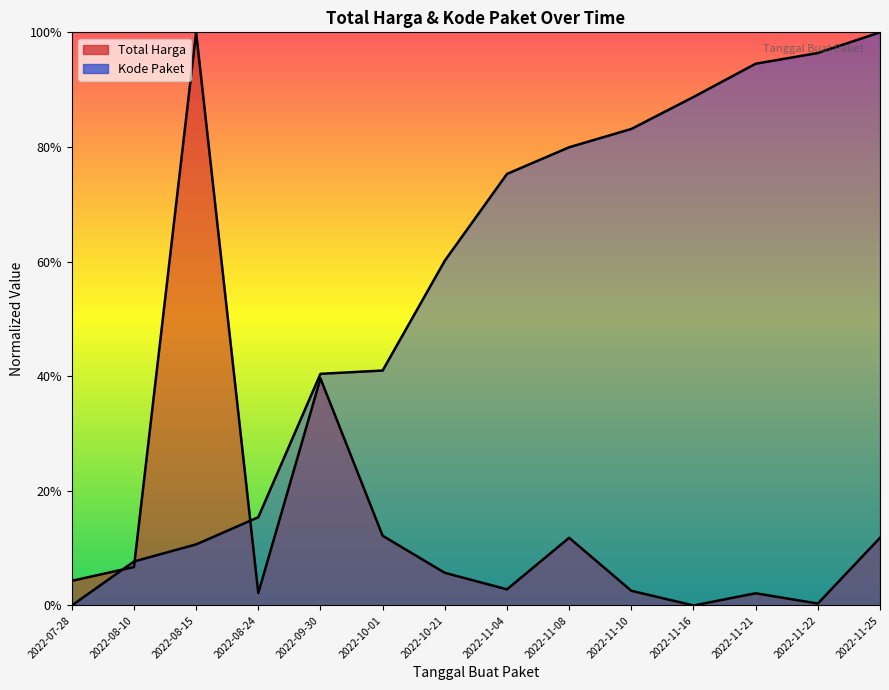

Which series has the widest spread of values?

Total Harga